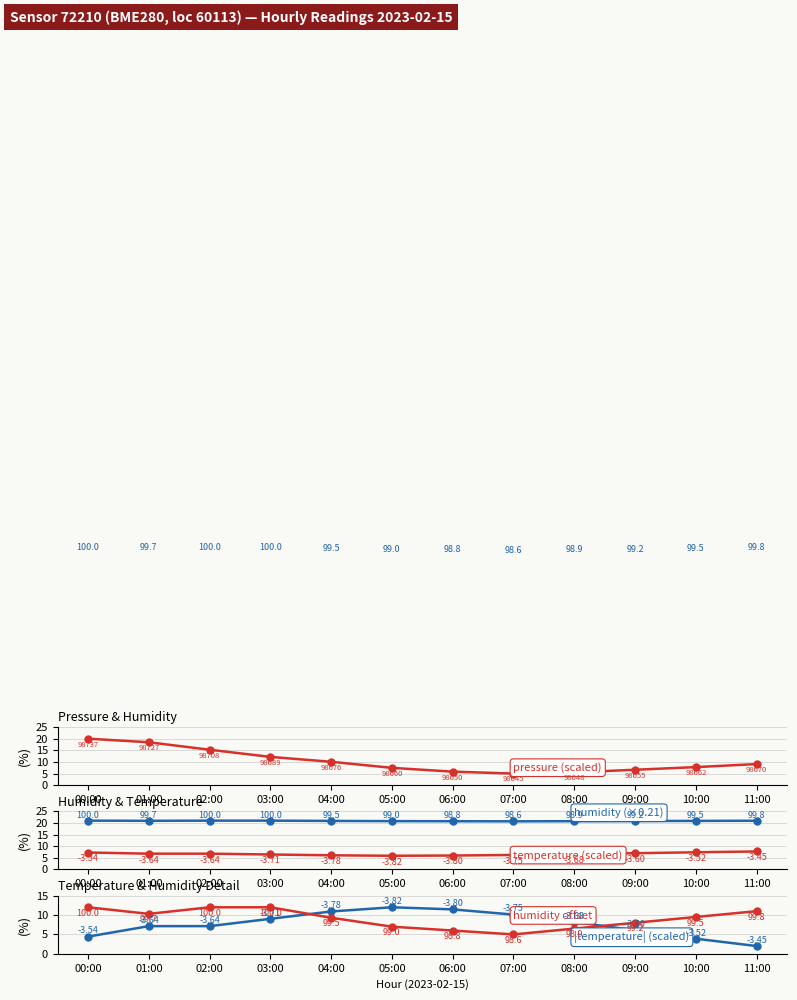

True or false: temperature (scaled) and humidity (%) intersect in this chart.

False